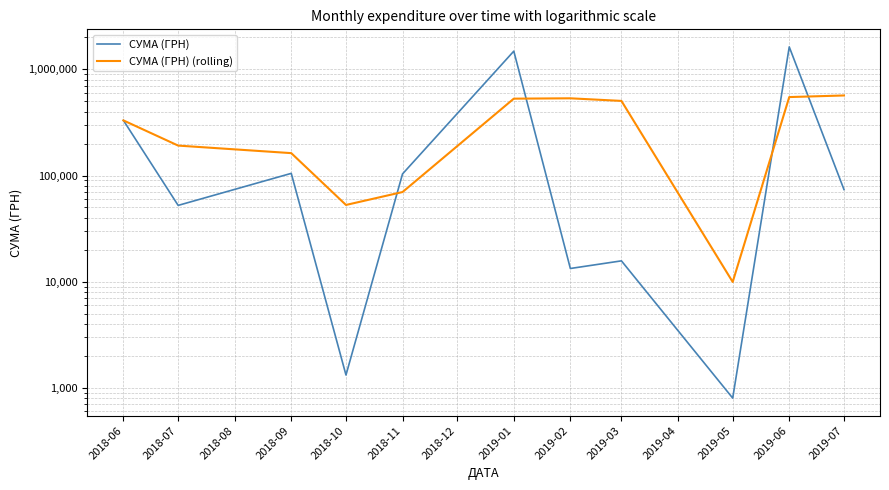

Which series changed the most between 2019-03 and 2019-06?

СУМА (ГРН)